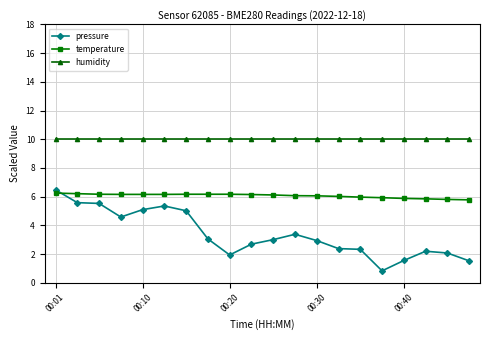

List the series in order of their overall mean, lowest first.

pressure, temperature, humidity